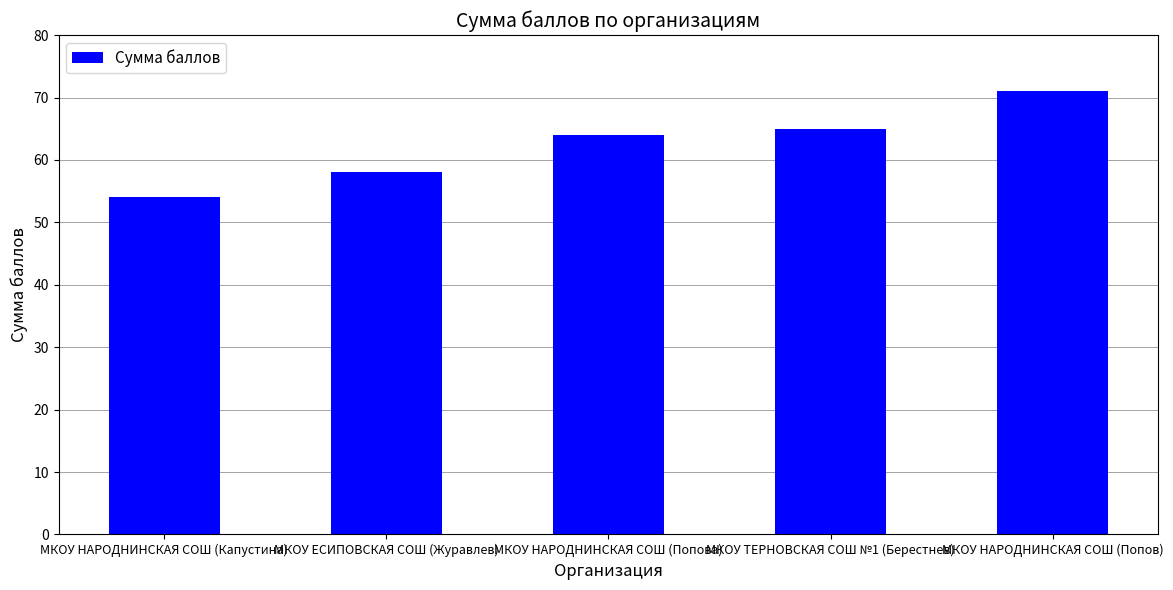

Approximately how many times larger is the value at МКОУ ЕСИПОВСКАЯ СОШ (Журавлев) compared to МКОУ НАРОДНИНСКАЯ СОШ (Капустина)?

1.1